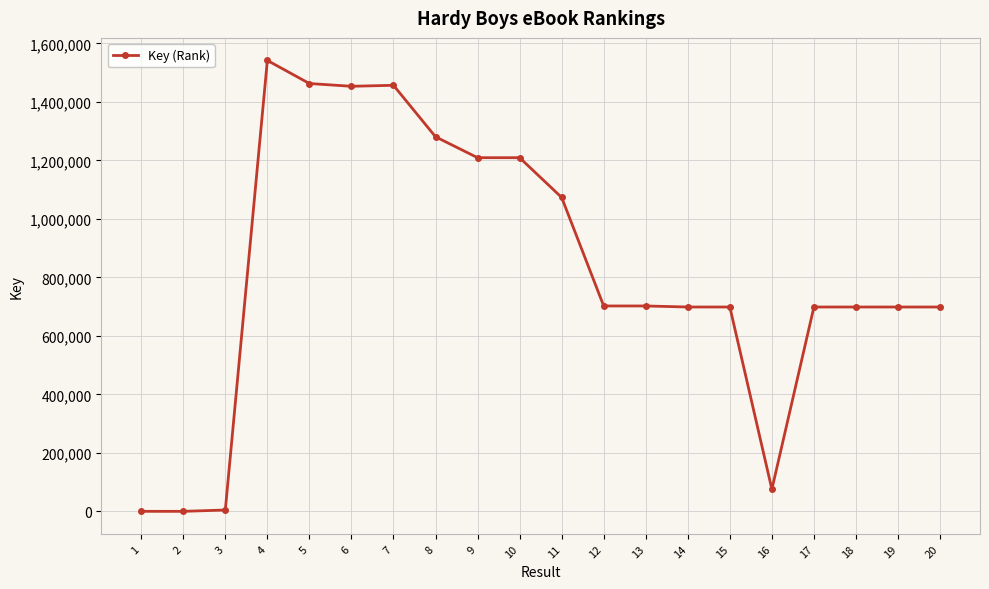

True or false: the data has more than 2 interior local peaks.

True